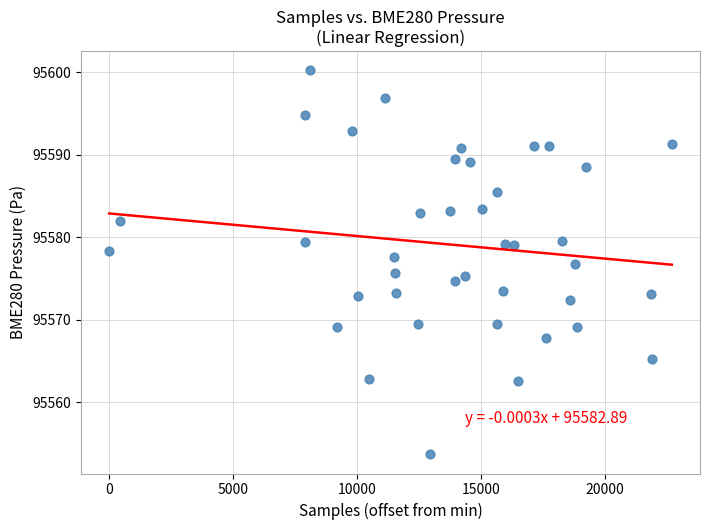

What is the range of X values (max minus min)?

22700.0